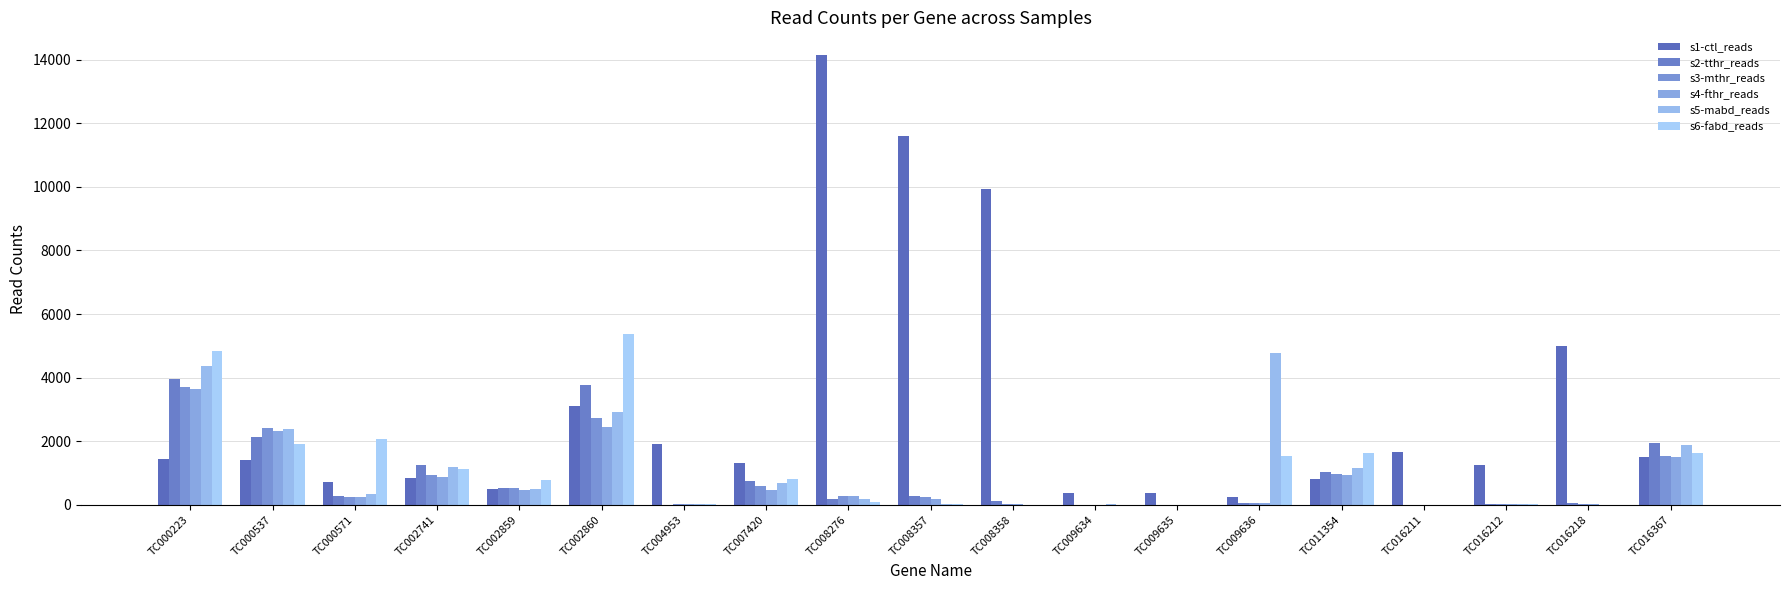

What is the approximate value of s1-ctl_reads at TC016218?

5001